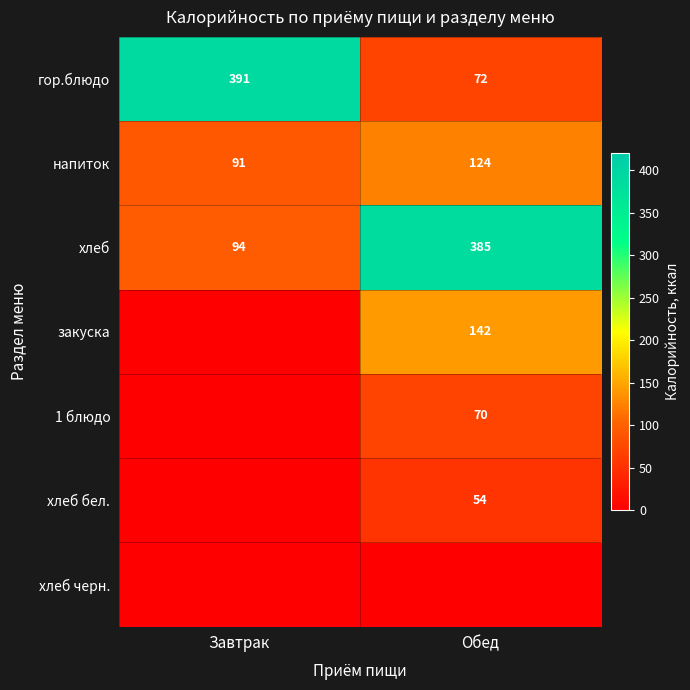

Rank the categories by напиток value from lowest to highest.

Завтрак, Обед